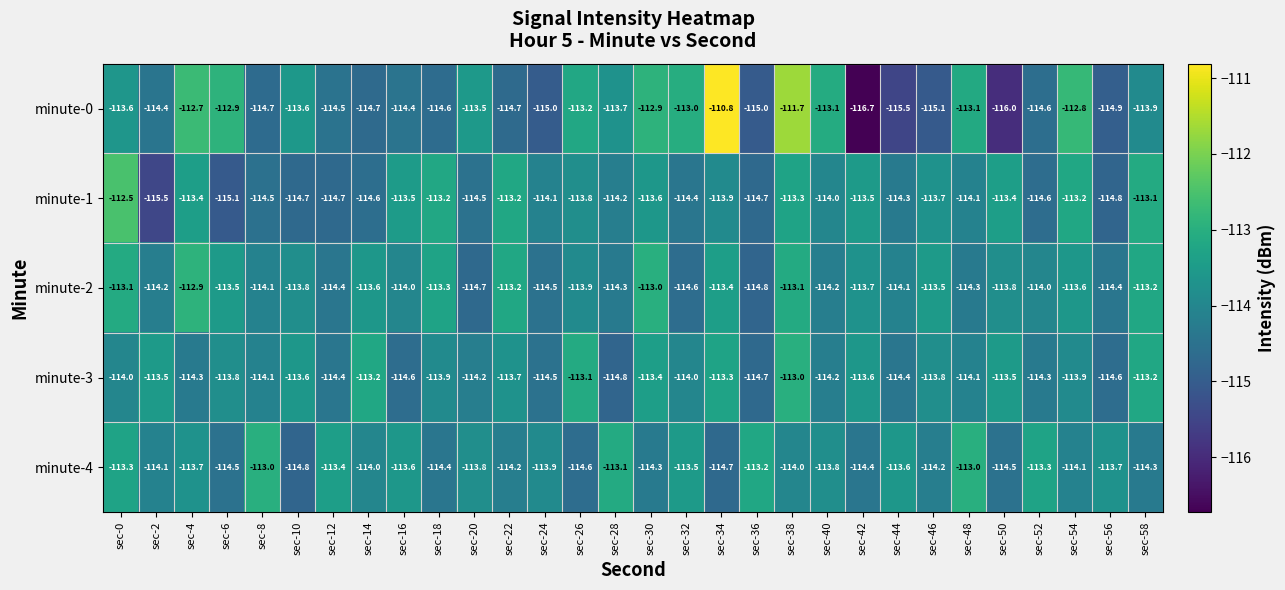

How many distinct data groups are displayed?

5